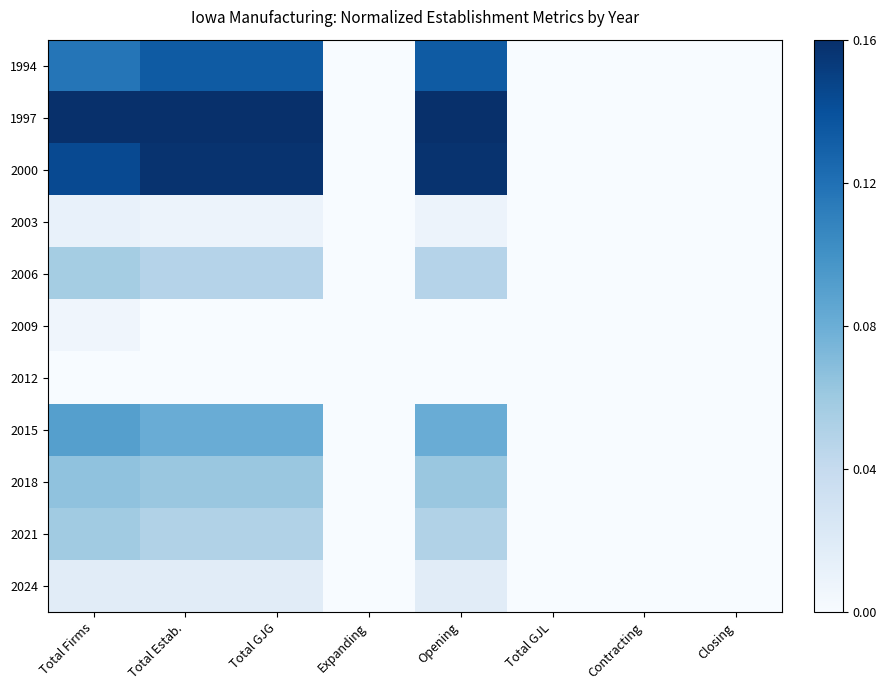

Reading left to right, extract all data points from this chart.

1994: Total Firms=0.7	Total Estab.=0.8	Total GJG=0.8	Expanding=0.0	Opening=0.8	Total GJL=0.0	Contracting=0.0	Closing=0.0
1997: Total Firms=1.0	Total Estab.=1.0	Total GJG=1.0	Expanding=0.0	Opening=1.0	Total GJL=0.0	Contracting=0.0	Closing=0.0
2000: Total Firms=0.9	Total Estab.=1.0	Total GJG=1.0	Expanding=0.0	Opening=1.0	Total GJL=0.0	Contracting=0.0	Closing=0.0
2003: Total Firms=0.1	Total Estab.=0.1	Total GJG=0.1	Expanding=0.0	Opening=0.1	Total GJL=0.0	Contracting=0.0	Closing=0.0
2006: Total Firms=0.4	Total Estab.=0.3	Total GJG=0.3	Expanding=0.0	Opening=0.3	Total GJL=0.0	Contracting=0.0	Closing=0.0
2009: Total Firms=0.0	Total Estab.=0.0	Total GJG=0.0	Expanding=0.0	Opening=0.0	Total GJL=0.0	Contracting=0.0	Closing=0.0
2012: Total Firms=0.0	Total Estab.=0.0	Total GJG=0.0	Expanding=0.0	Opening=0.0	Total GJL=0.0	Contracting=0.0	Closing=0.0
2015: Total Firms=0.6	Total Estab.=0.5	Total GJG=0.5	Expanding=0.0	Opening=0.5	Total GJL=0.0	Contracting=0.0	Closing=0.0
2018: Total Firms=0.4	Total Estab.=0.4	Total GJG=0.4	Expanding=0.0	Opening=0.4	Total GJL=0.0	Contracting=0.0	Closing=0.0
2021: Total Firms=0.4	Total Estab.=0.3	Total GJG=0.3	Expanding=0.0	Opening=0.3	Total GJL=0.0	Contracting=0.0	Closing=0.0
2024: Total Firms=0.1	Total Estab.=0.1	Total GJG=0.1	Expanding=0.0	Opening=0.1	Total GJL=0.0	Contracting=0.0	Closing=0.0